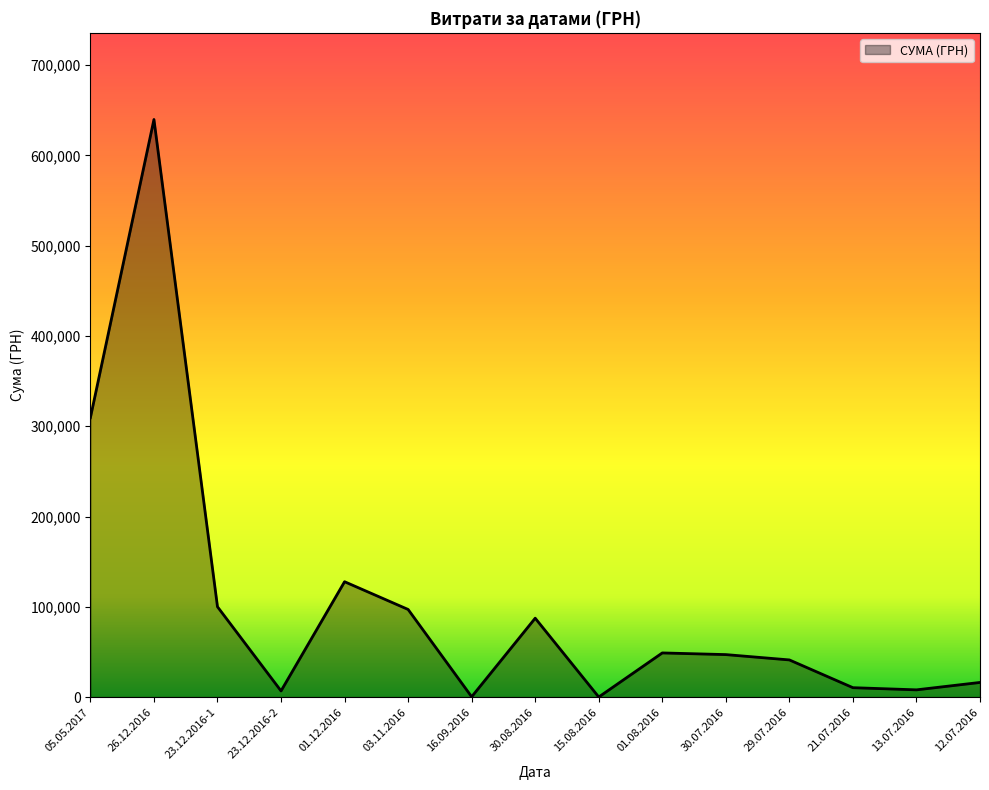

The value at 05.05.2017 is 309489.5. True or false?

True